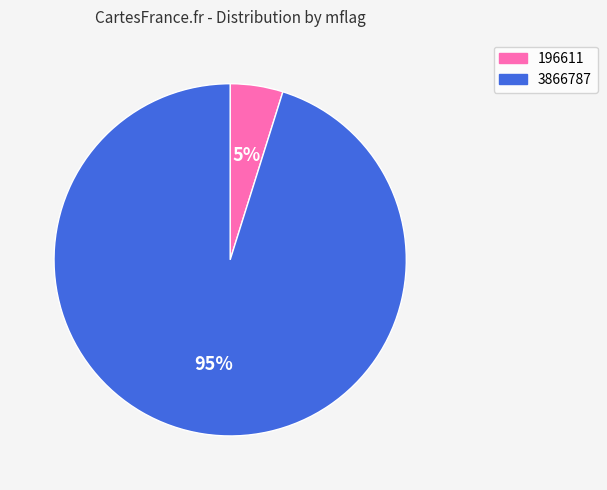

To the nearest percent, what percentage of the pie is 196611?

5%